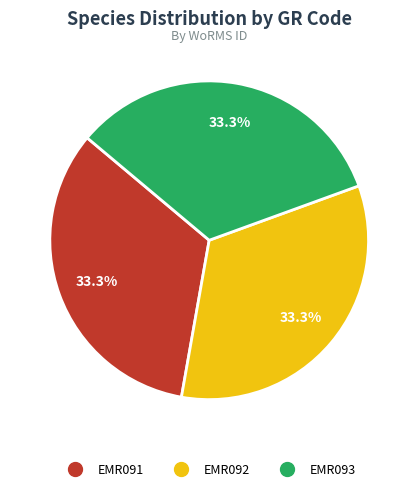

Combined, do EMR091 and EMR092 account for over 50%?

Yes